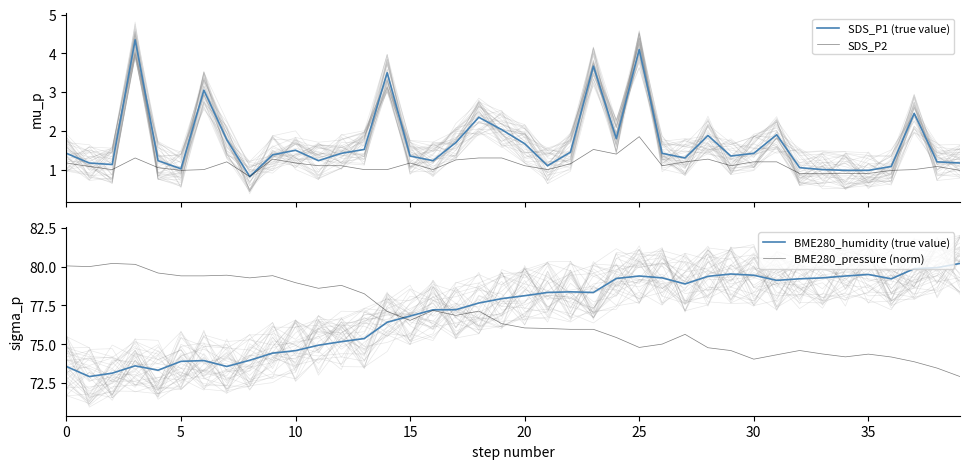

True or false: BME280_pressure (norm) and SDS_P1 (true value) cross at least once.

False